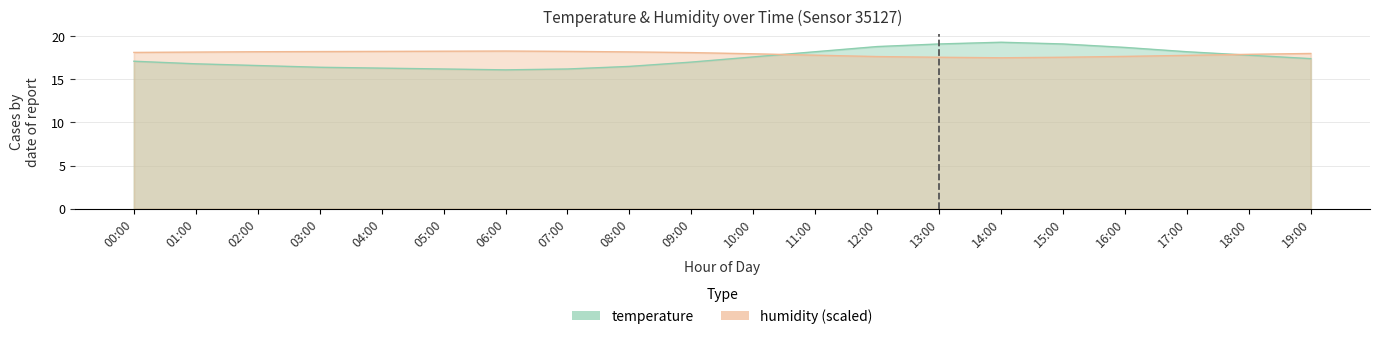

Where is the first local maximum for temperature?

14:00